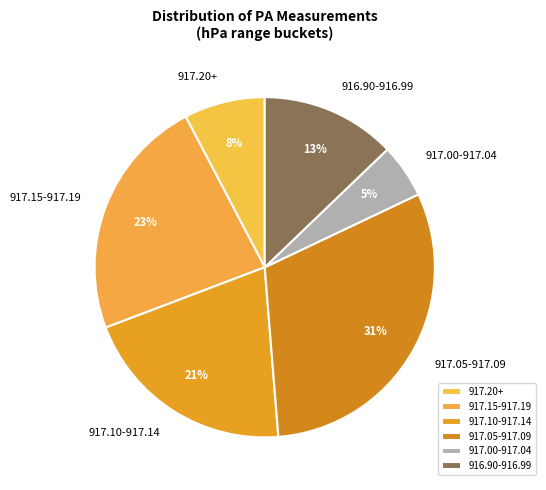

Which slice is the smallest?

917.00-917.04